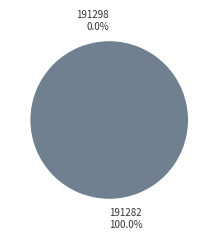

True or false: 191282 accounts for 100% of the total.

True